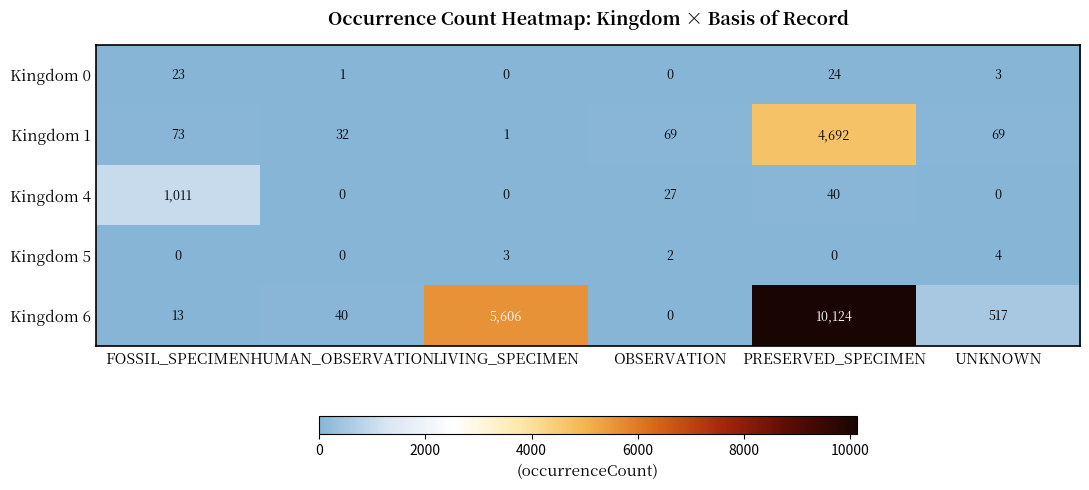

True or false: Kingdom 1 has a value of 26 at OBSERVATION.

False